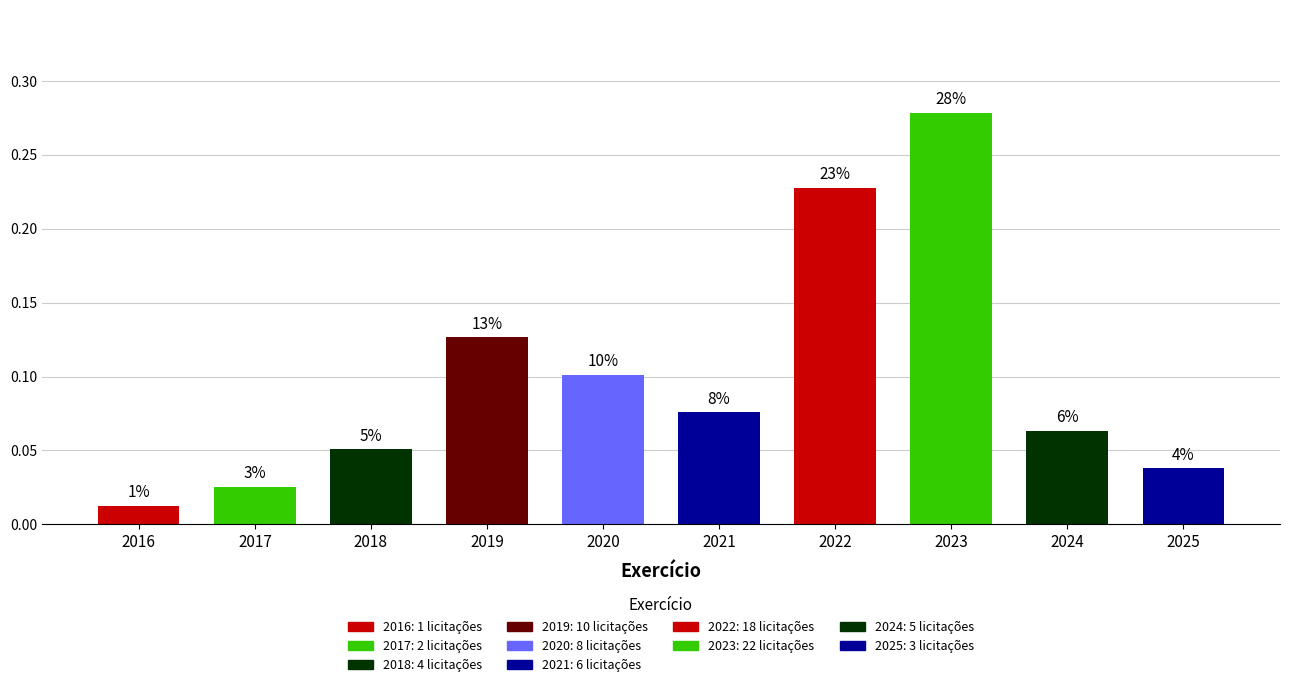

What is the value of the 3rd bar from the left?

0.1